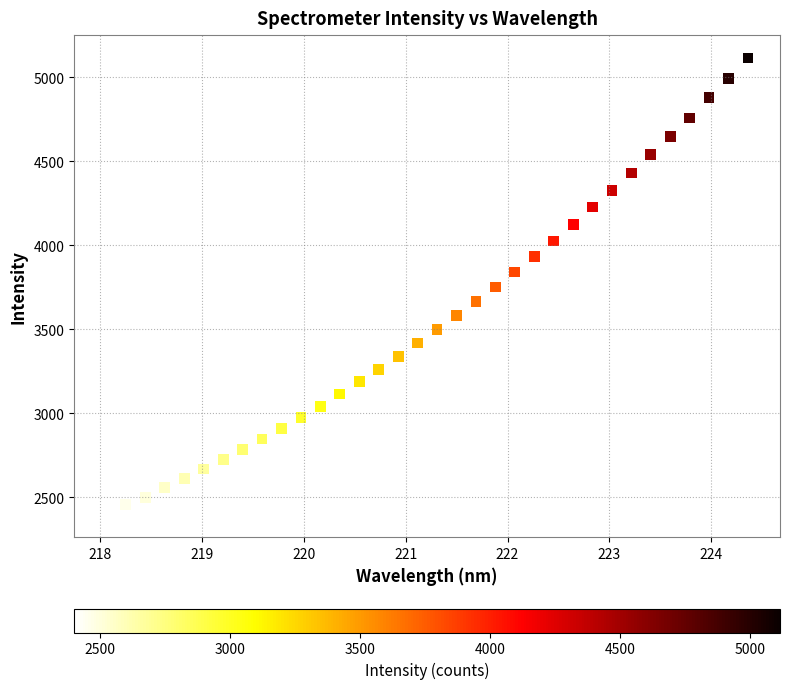

What is the range of X values (max minus min)?

6.3